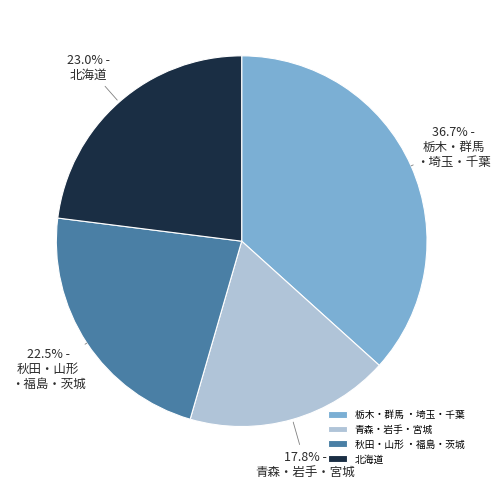

Between 青森・岩手・宮城 and 栃木・群馬 ・埼玉・千葉, which is larger?

栃木・群馬 ・埼玉・千葉